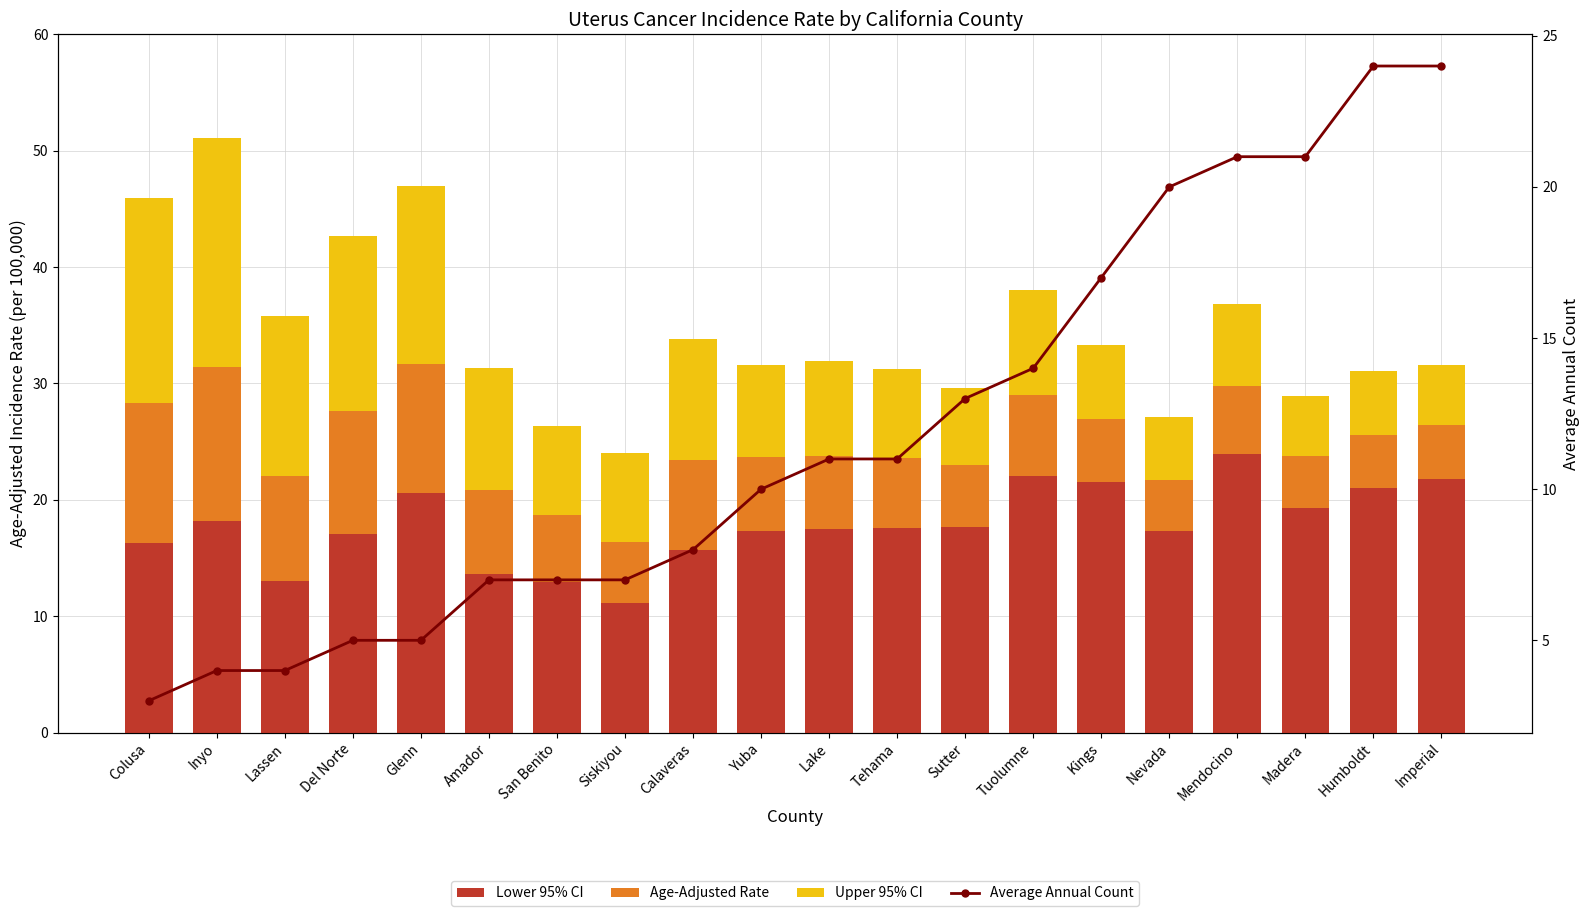

What is the average value of the Upper 95% CI series?

9.6